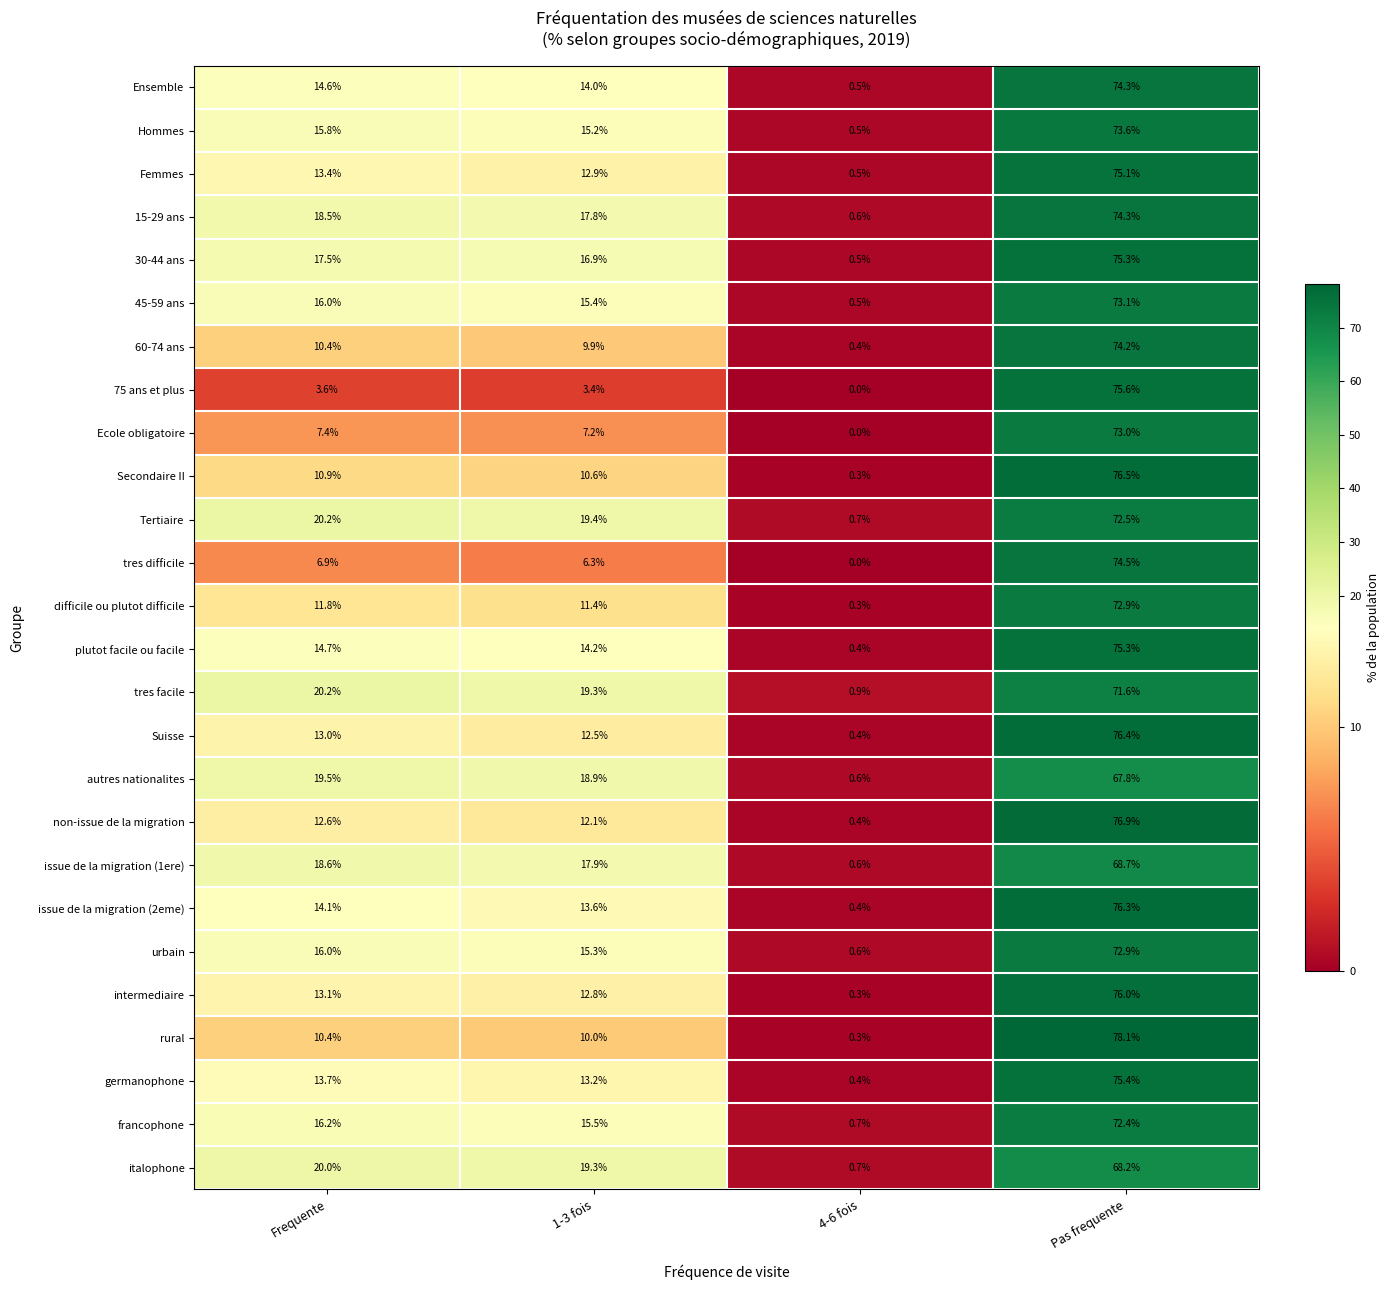

List the labels in order of Ecole obligatoire value, largest first.

Pas frequente, Frequente, 1-3 fois, 4-6 fois